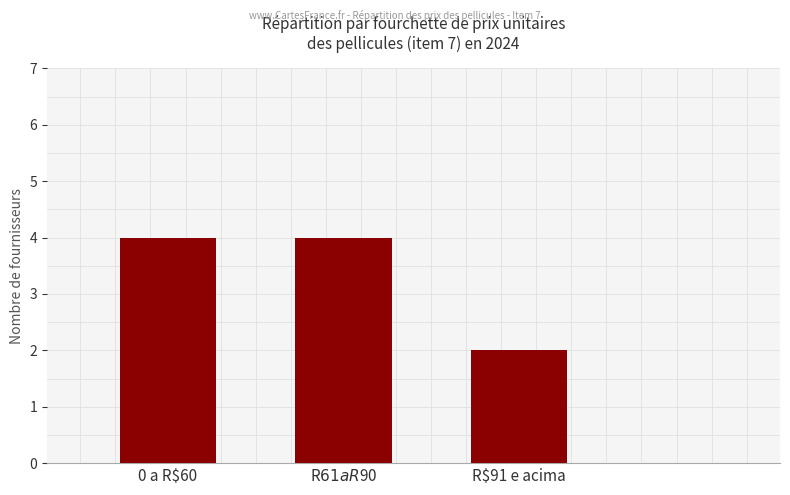

What is the change in value from R$61 a R$90 to R$91 e acima?

-2